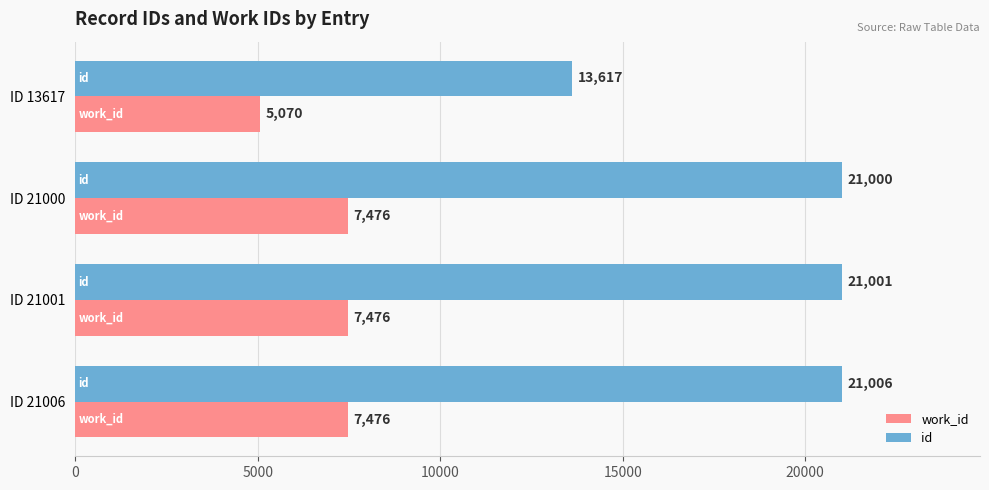

What is the average value of the id series?

19156